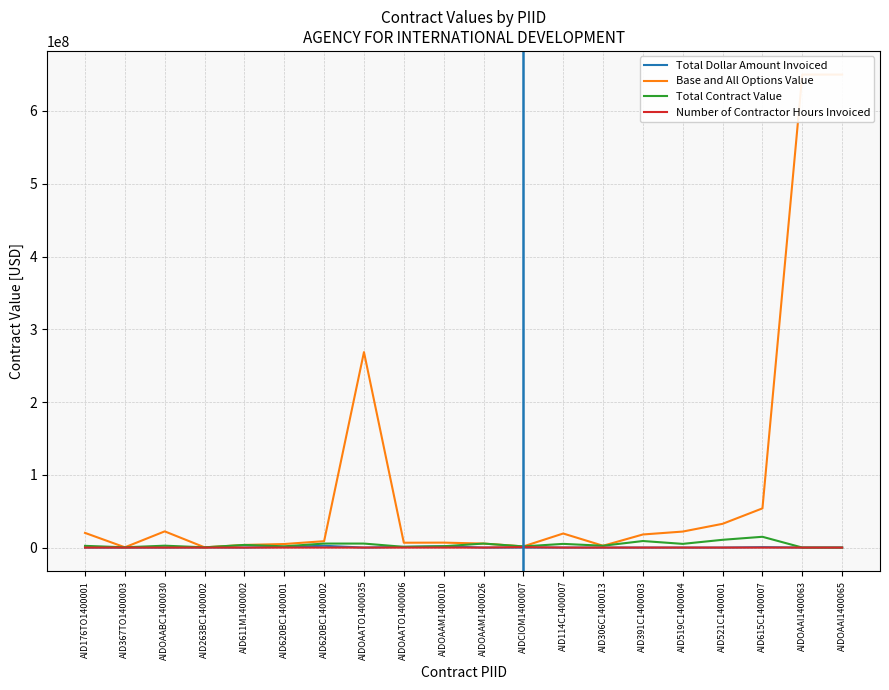

What is the value of the Number of Contractor Hours Invoiced point at the 10th from the left?

14430